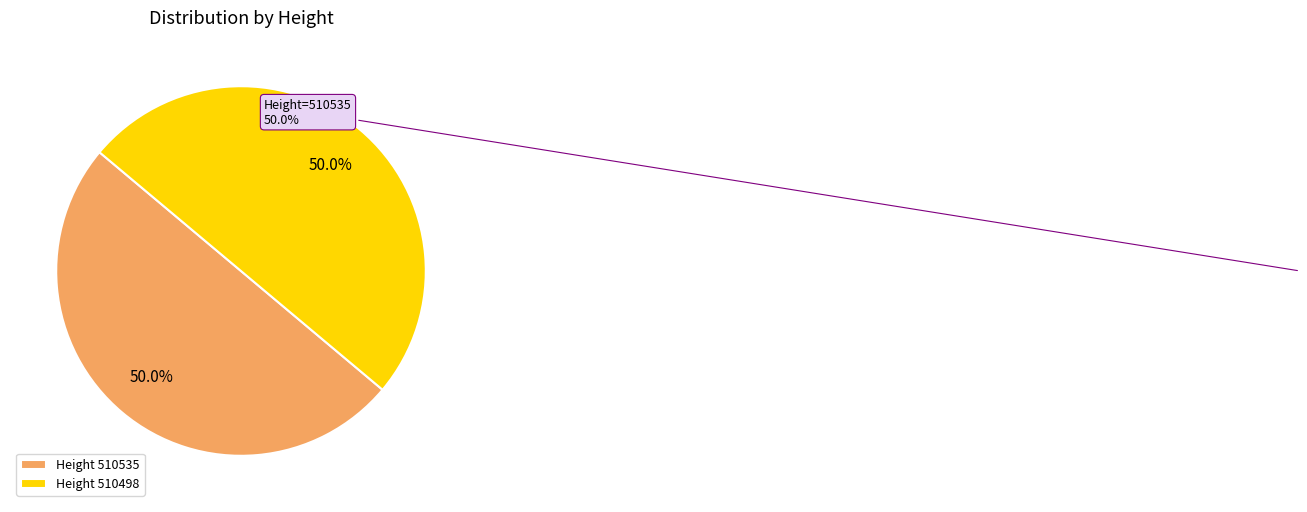

What is the ratio of the value at Height 510535 to the value at Height 510498?

1.0